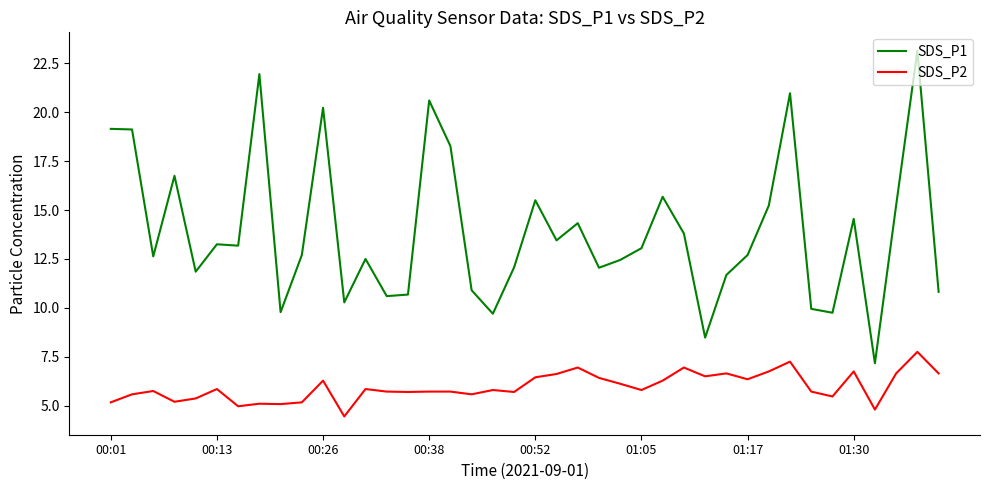

True or false: SDS_P1 and SDS_P2 cross at least once.

False